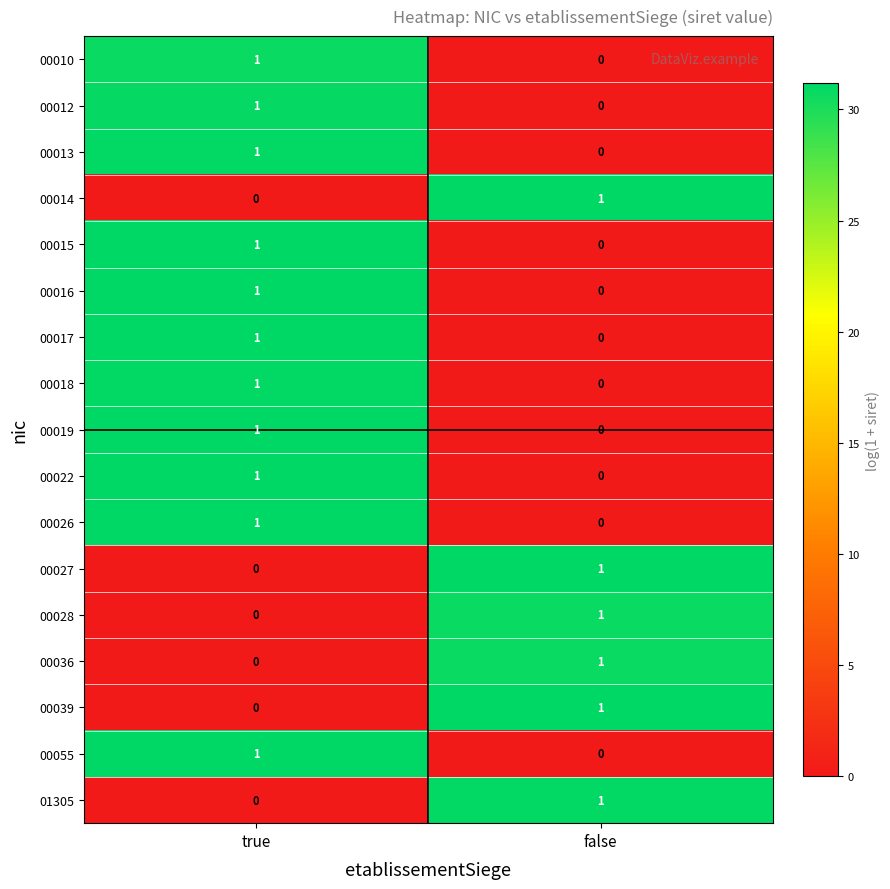

Where is 00028 nearest to the value 0?

true